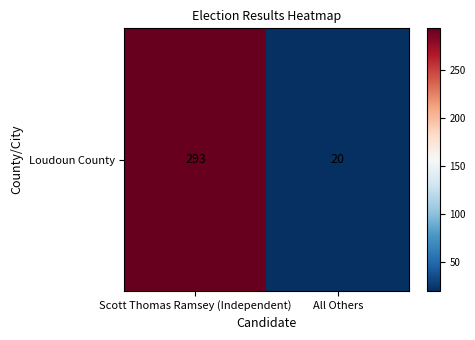

Reading right to left, what are all the values shown in this chart?

20	293